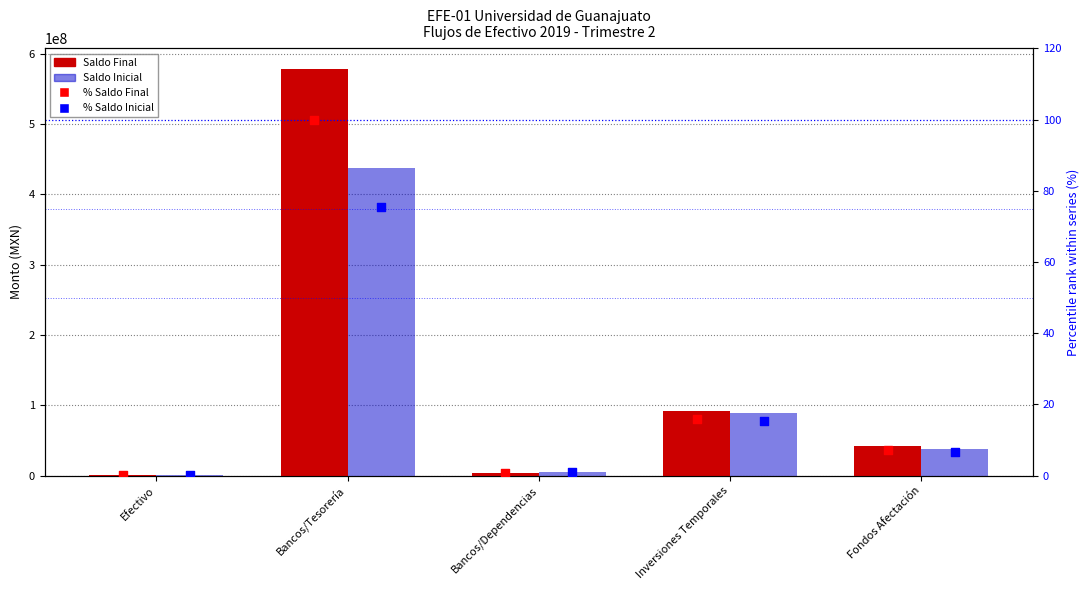

At how many categories does at least one series exceed 455055633?

1